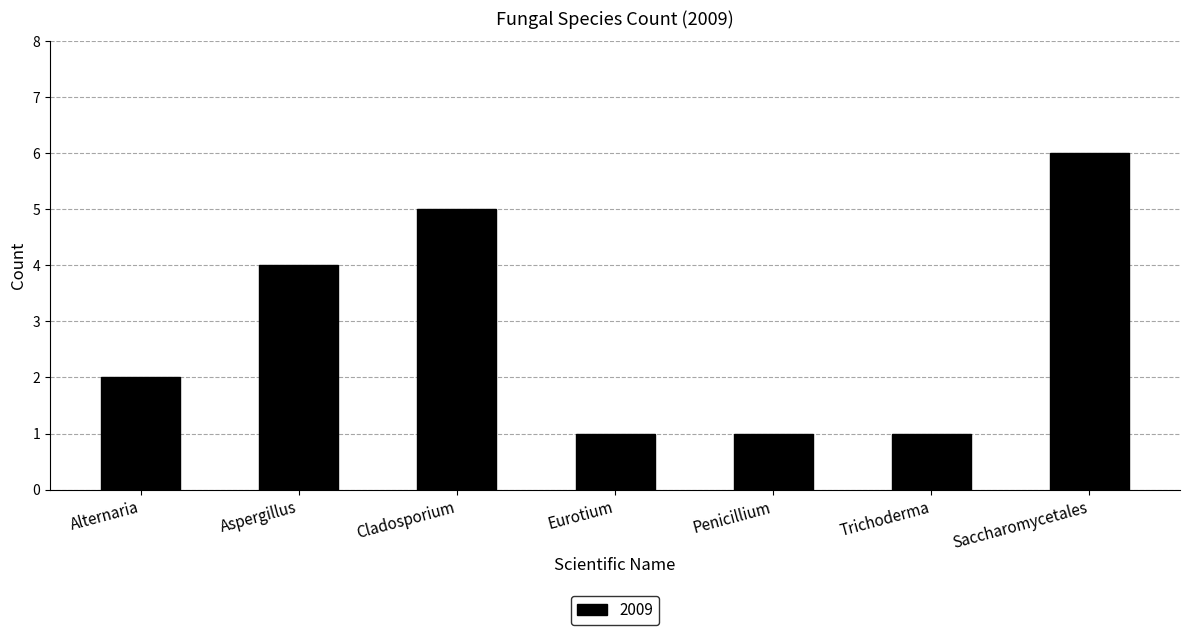

What is the difference between the second highest and second lowest values?

4